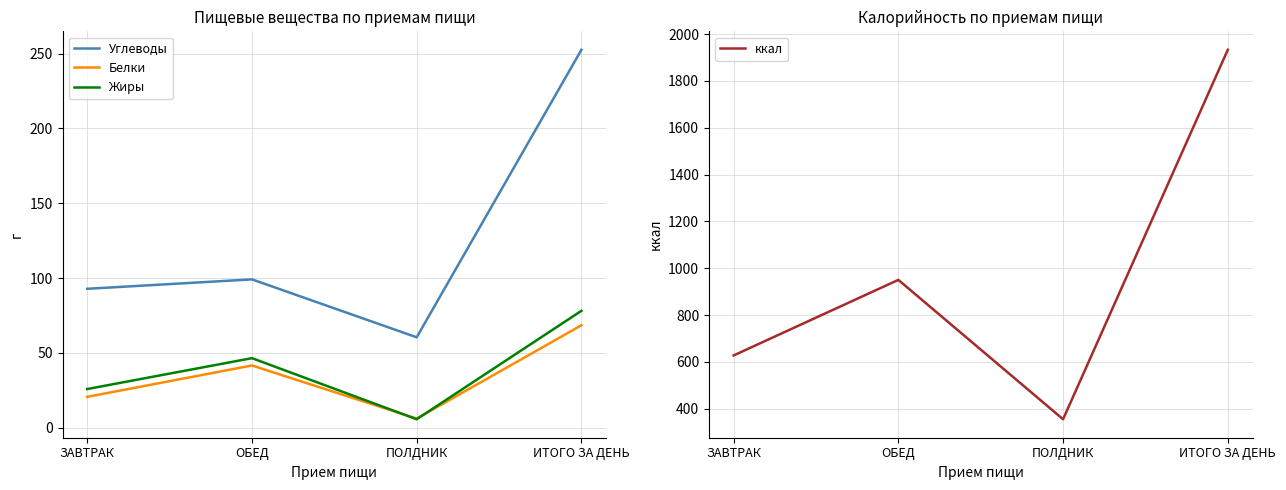

Which category has the lowest value across all series?

ПОЛДНИК